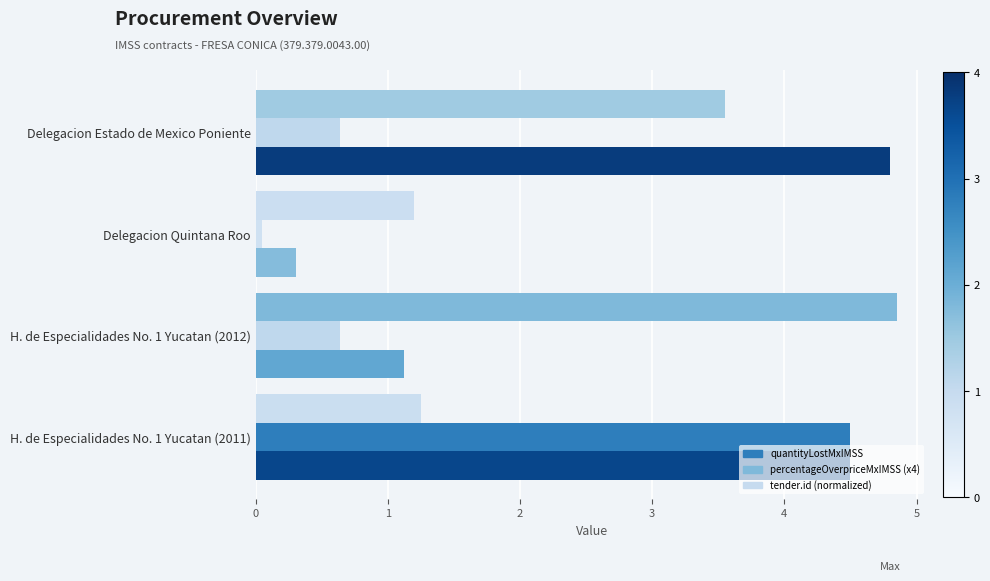

How many data points in tender.id (normalized) are above 3?

2